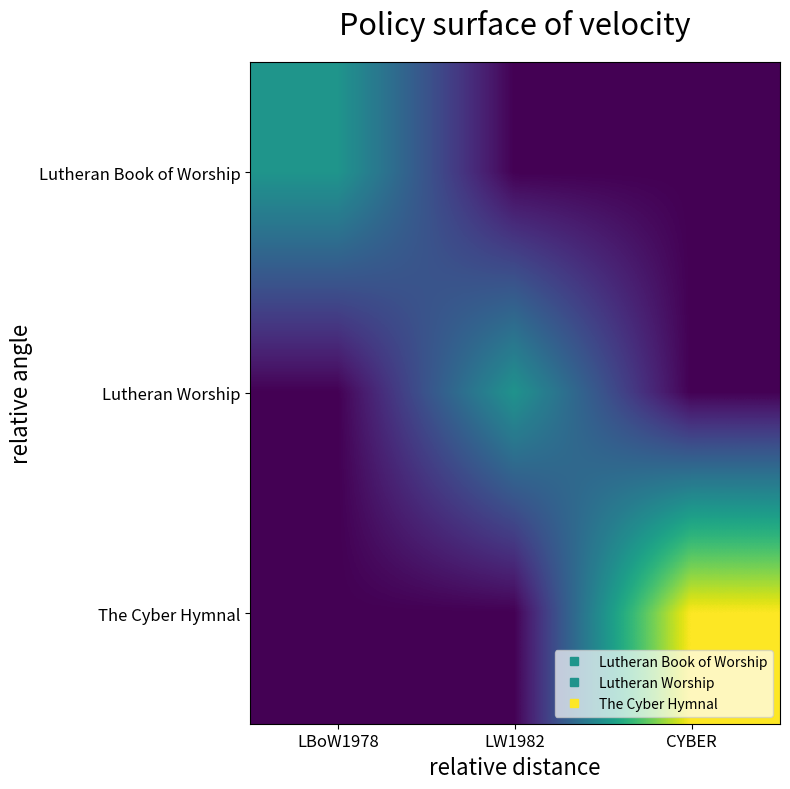

Which label corresponds to the smallest value in the chart?

LW1982